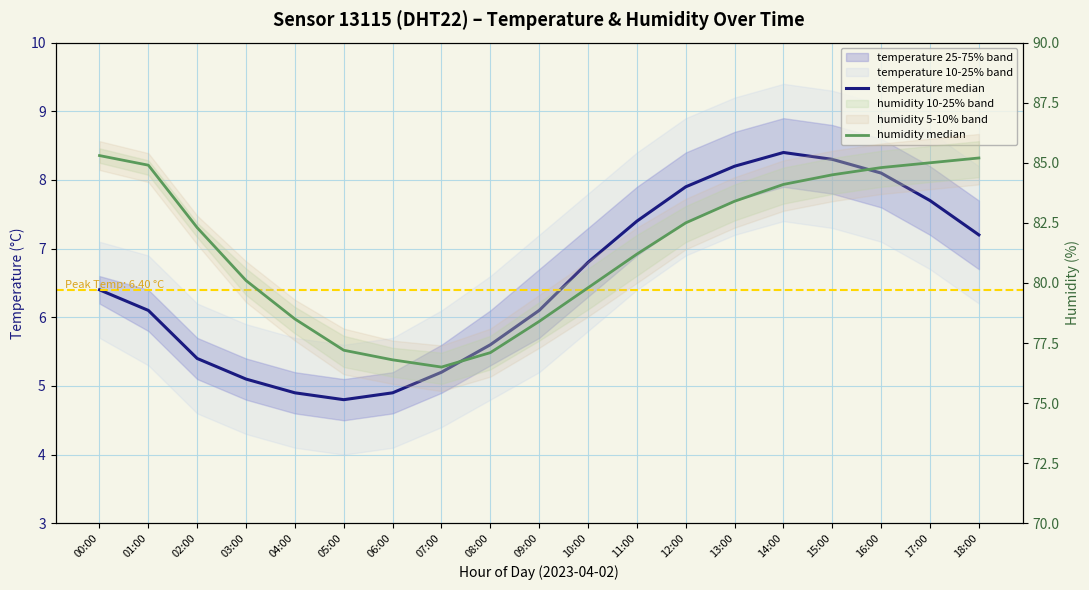

List the series in order of their peak value, highest first.

humidity median, temperature median